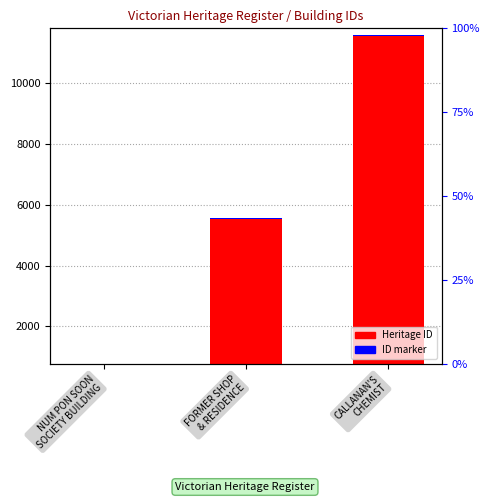

What position from the left is NUM PON SOON
SOCIETY BUILDING?

1